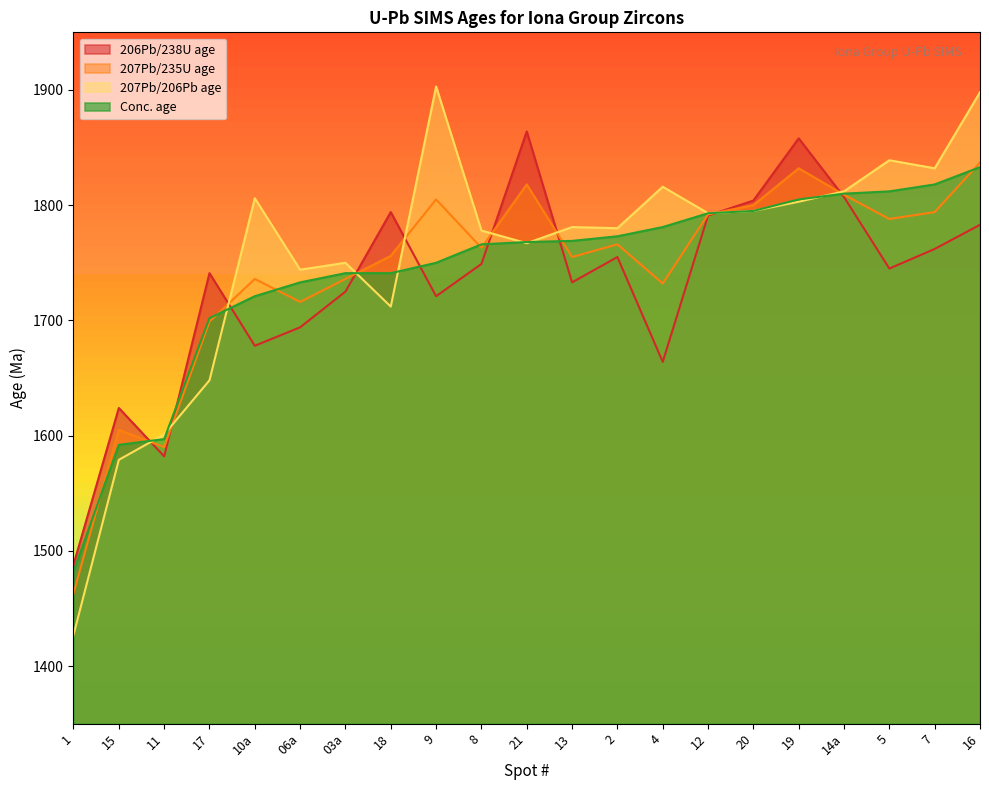

In 206Pb/238U age, how many points are higher than both neighbors (excluding endpoints)?

6